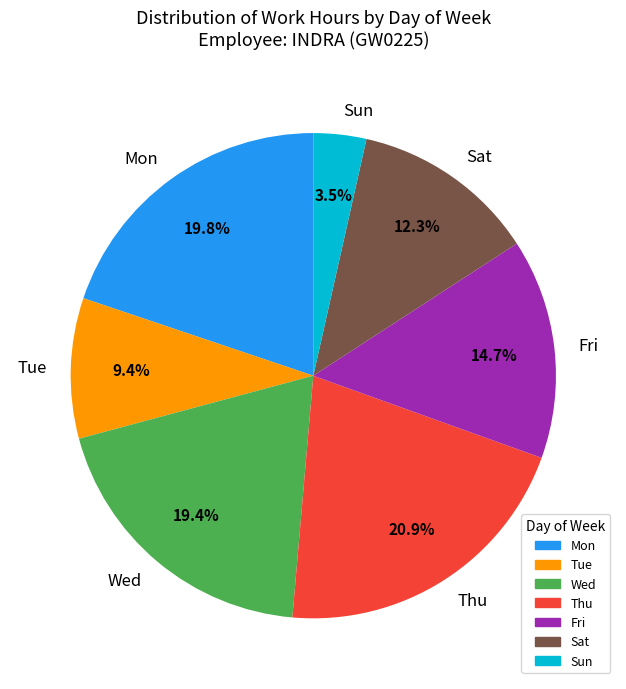

How many segments does this pie chart have?

7